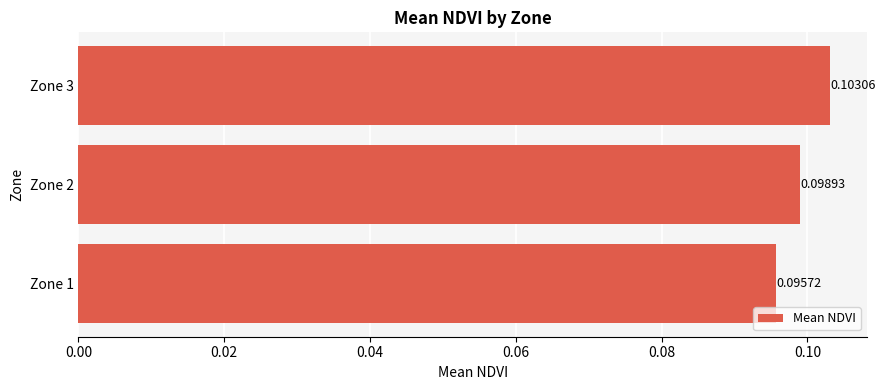

List the labels in order of value, smallest first.

Zone 1, Zone 2, Zone 3